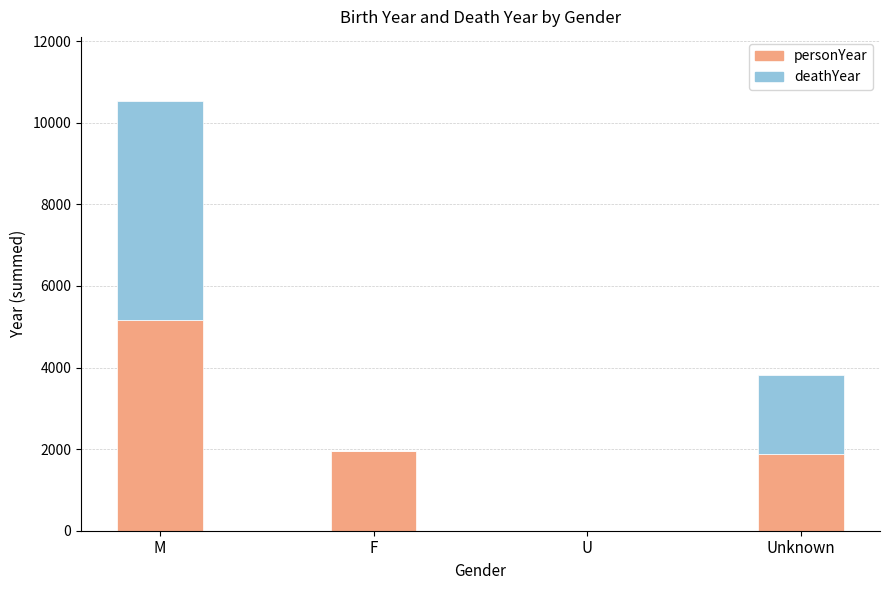

Read the personYear value at Unknown.

1872